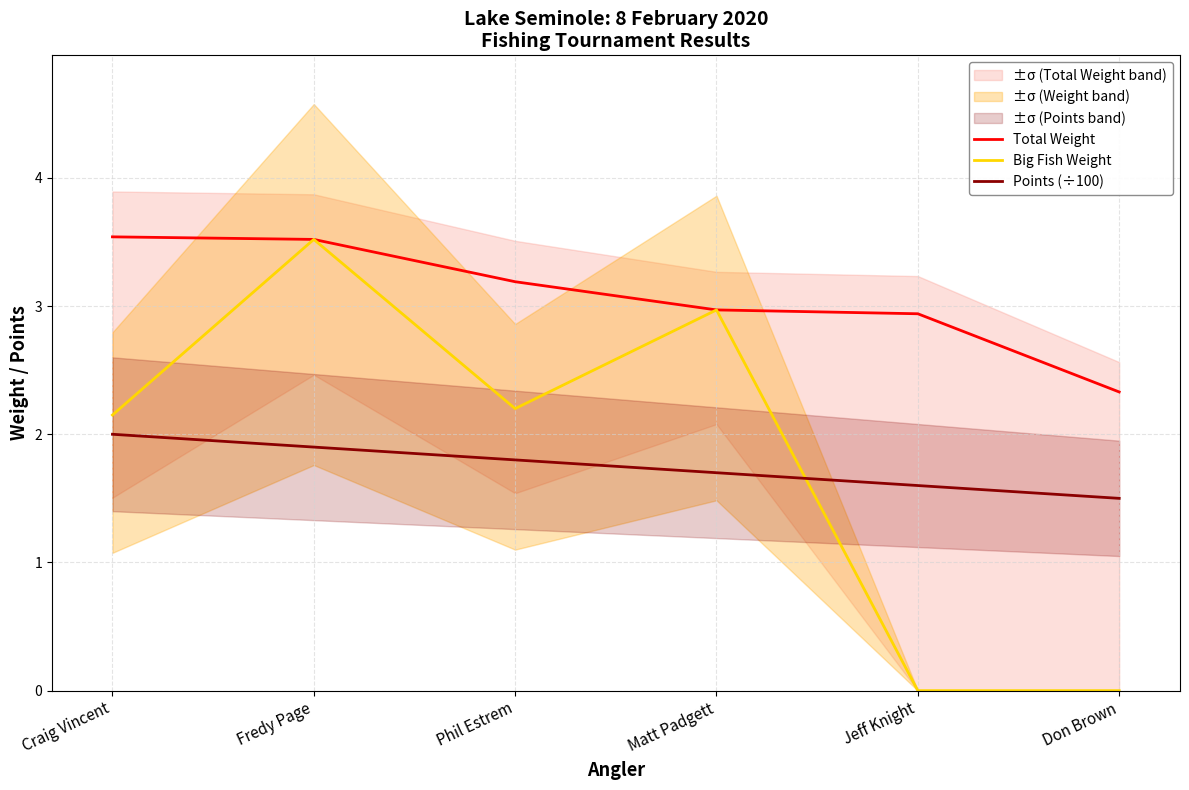

Between Phil Estrem and Fredy Page, which is larger?

Fredy Page